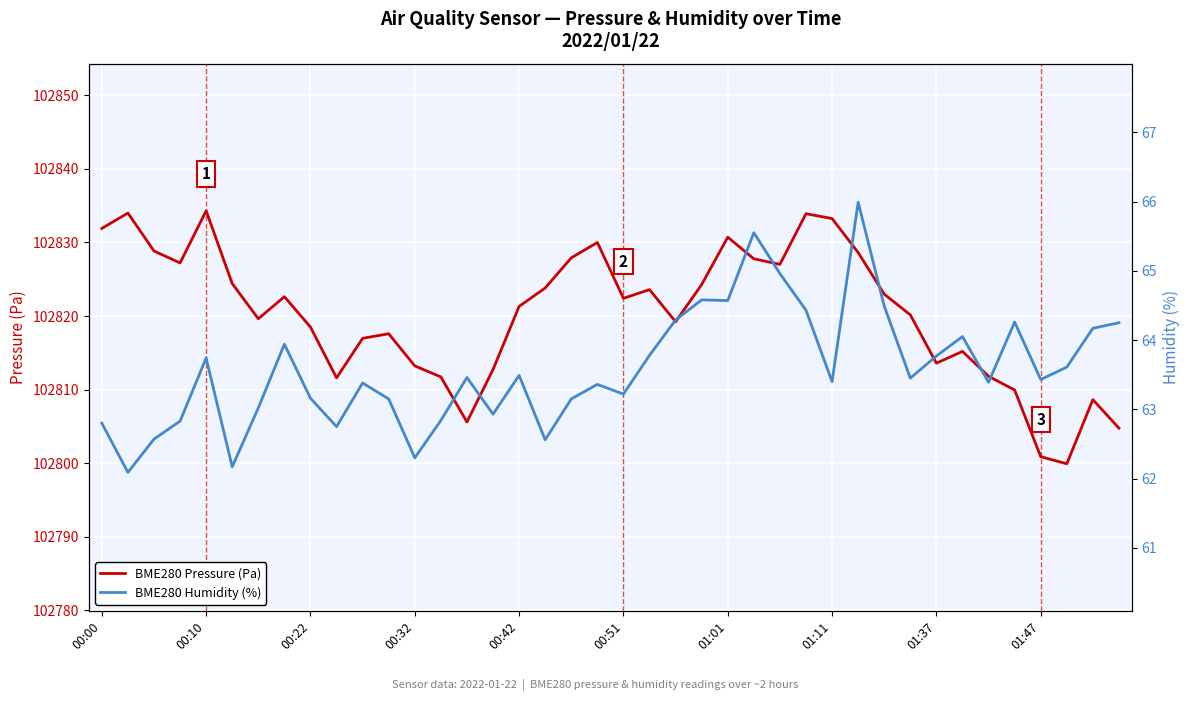

What is the lowest value of the BME280 Pressure (Pa) series?

102799.9